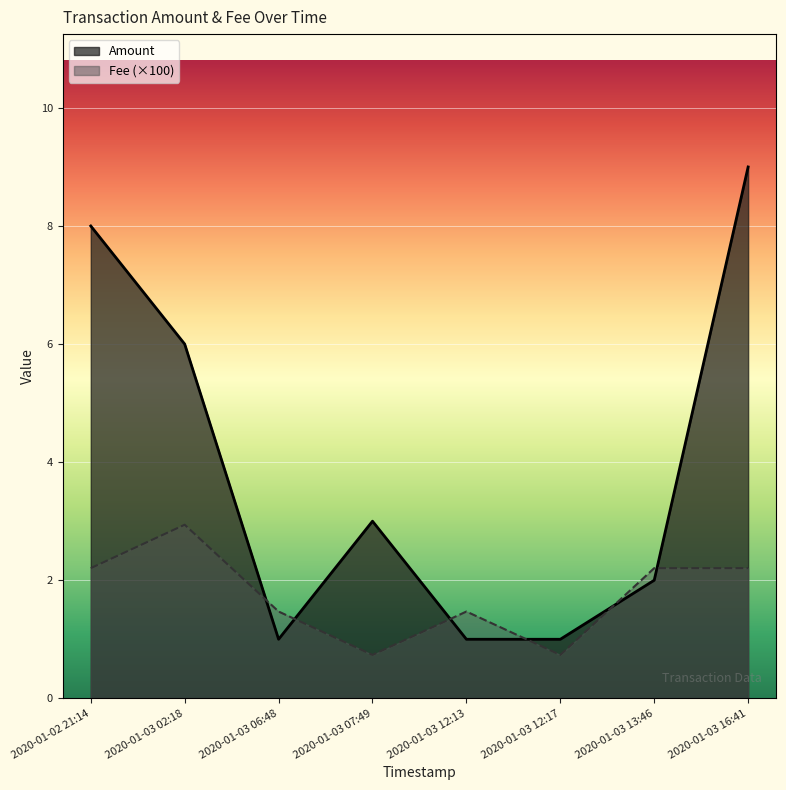

What are all the series names shown in the legend?

Amount, Fee